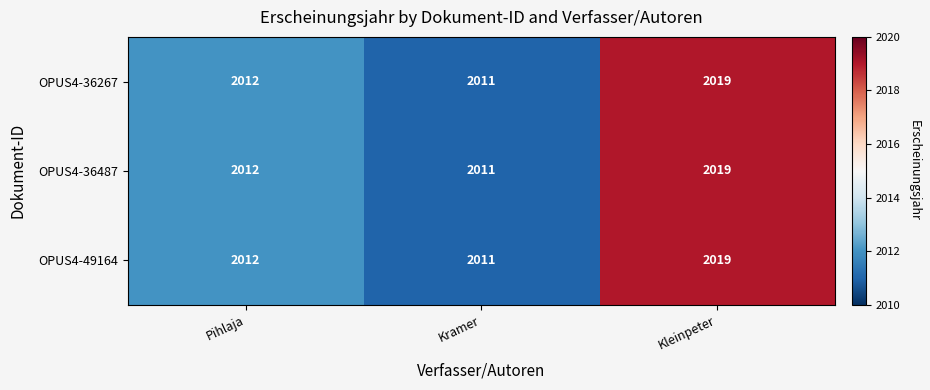

How many series are shown in this chart?

3